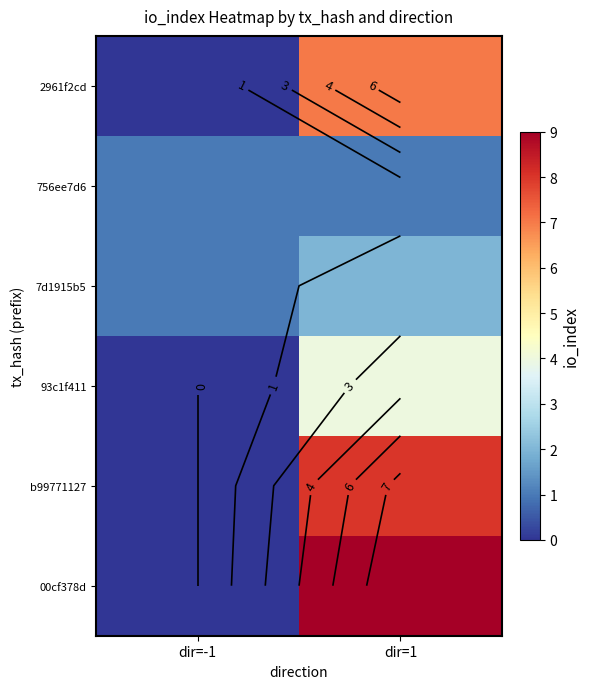

Is it true that 756ee7d6 equals 1 at dir=1?

True